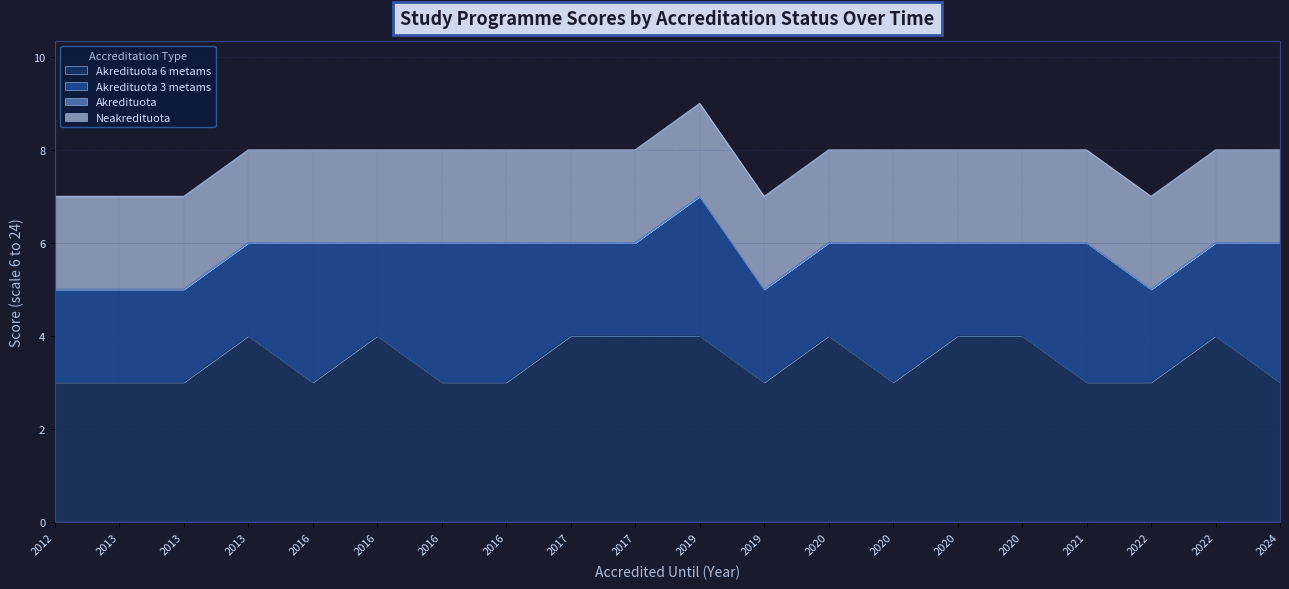

How many distinct data groups are displayed?

4